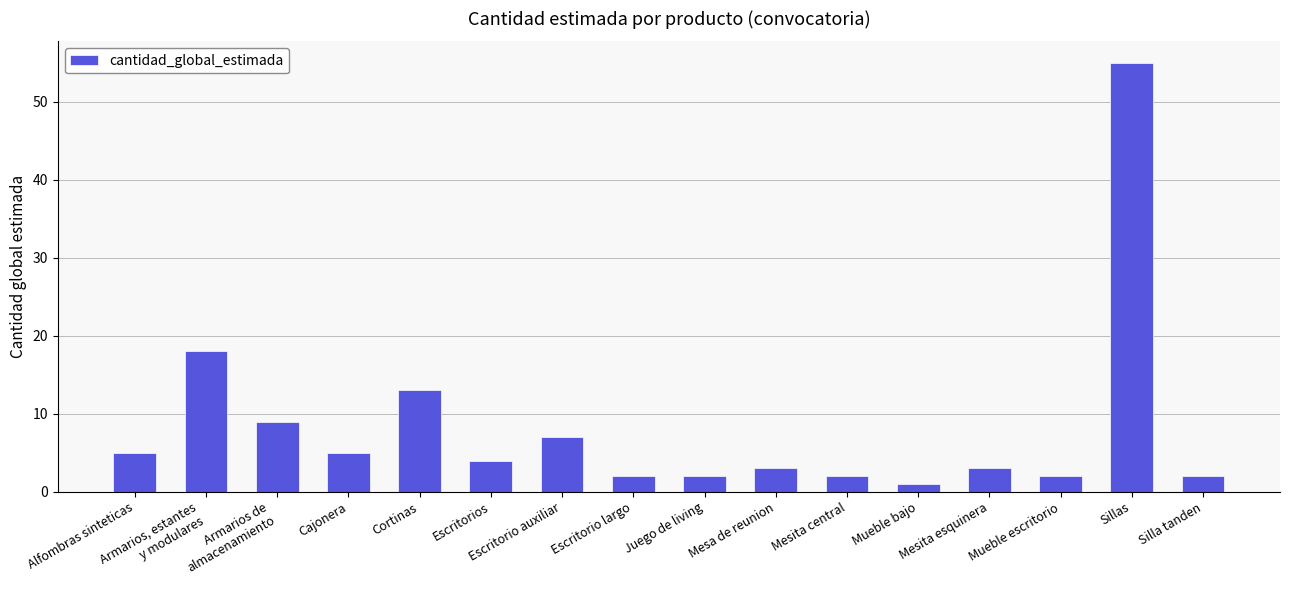

At which label is the value closest to 28?

Armarios, estantes
y modulares